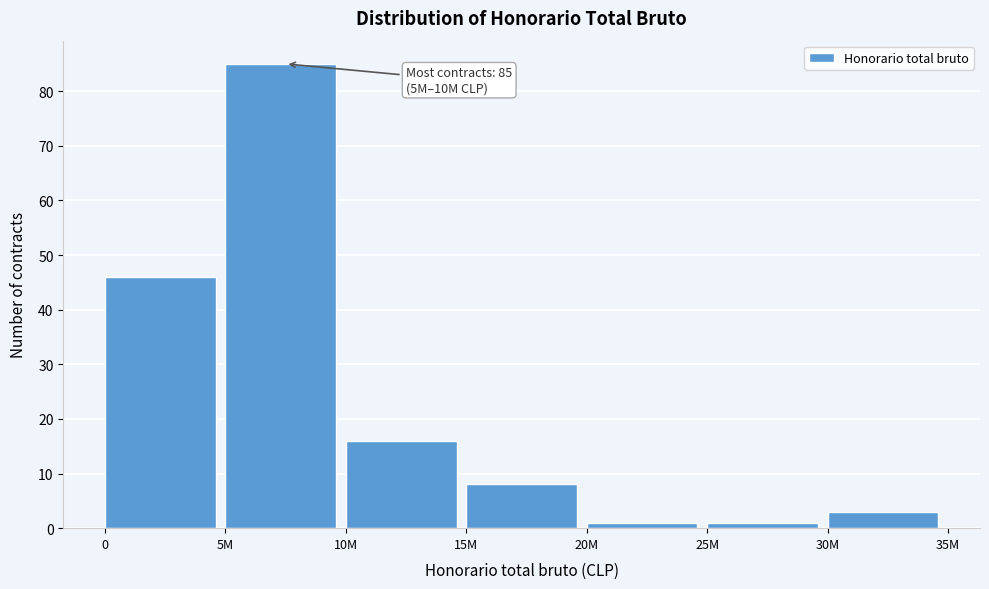

Reading right to left, list all the values displayed in this chart.

3	1	1	8	16	85	46